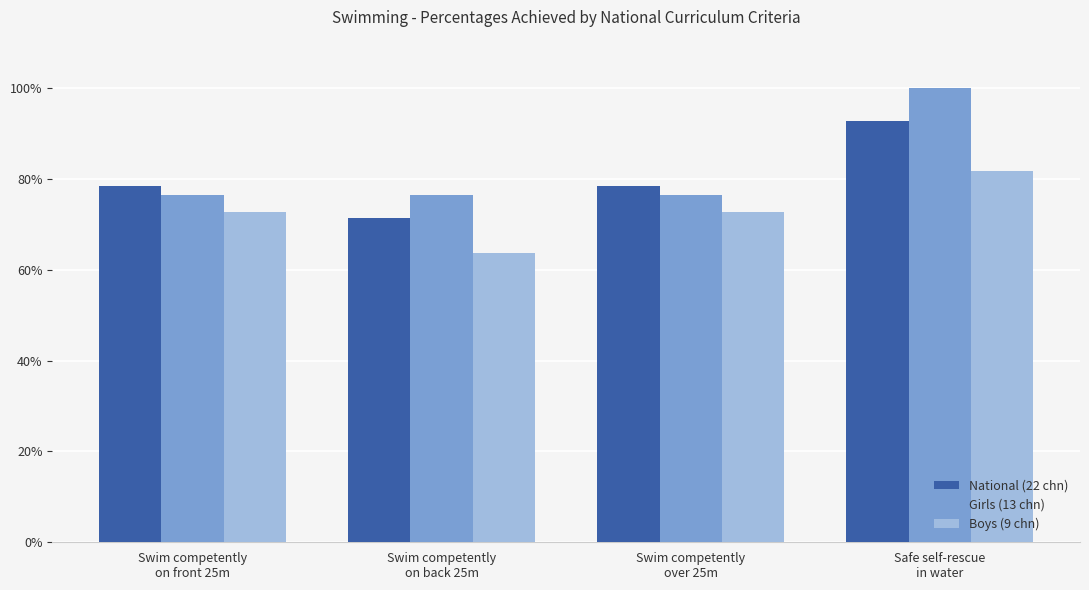

At how many categories does at least one series exceed 0?

4